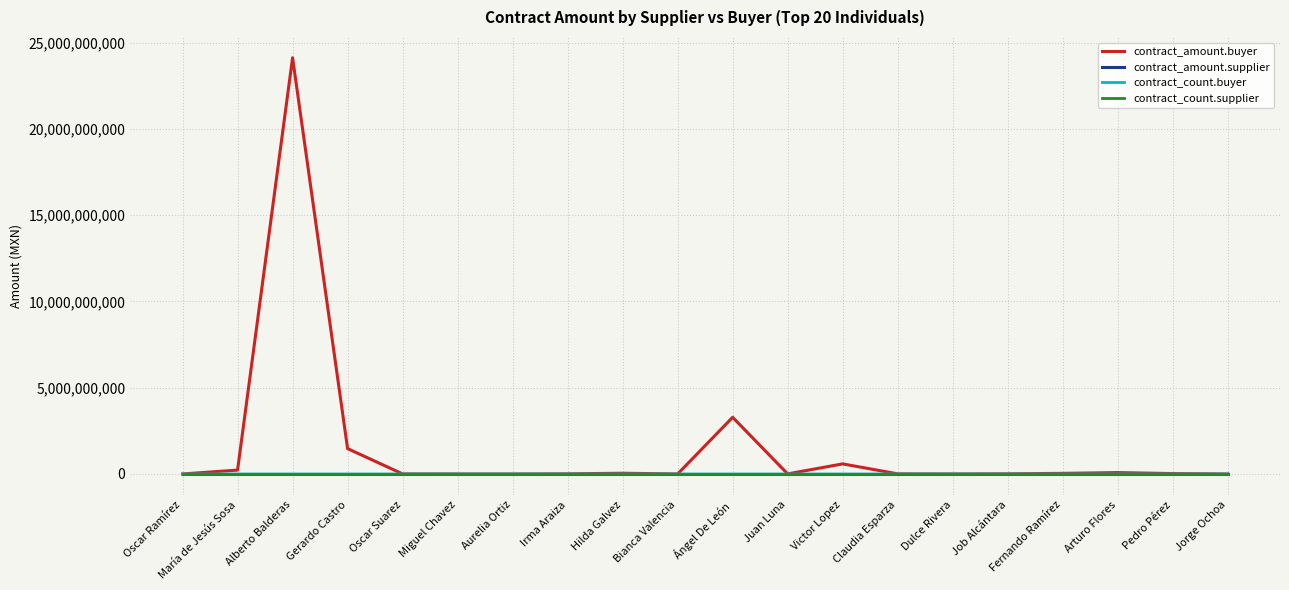

Which category has the highest value in the contract_amount.buyer series?

Alberto Balderas